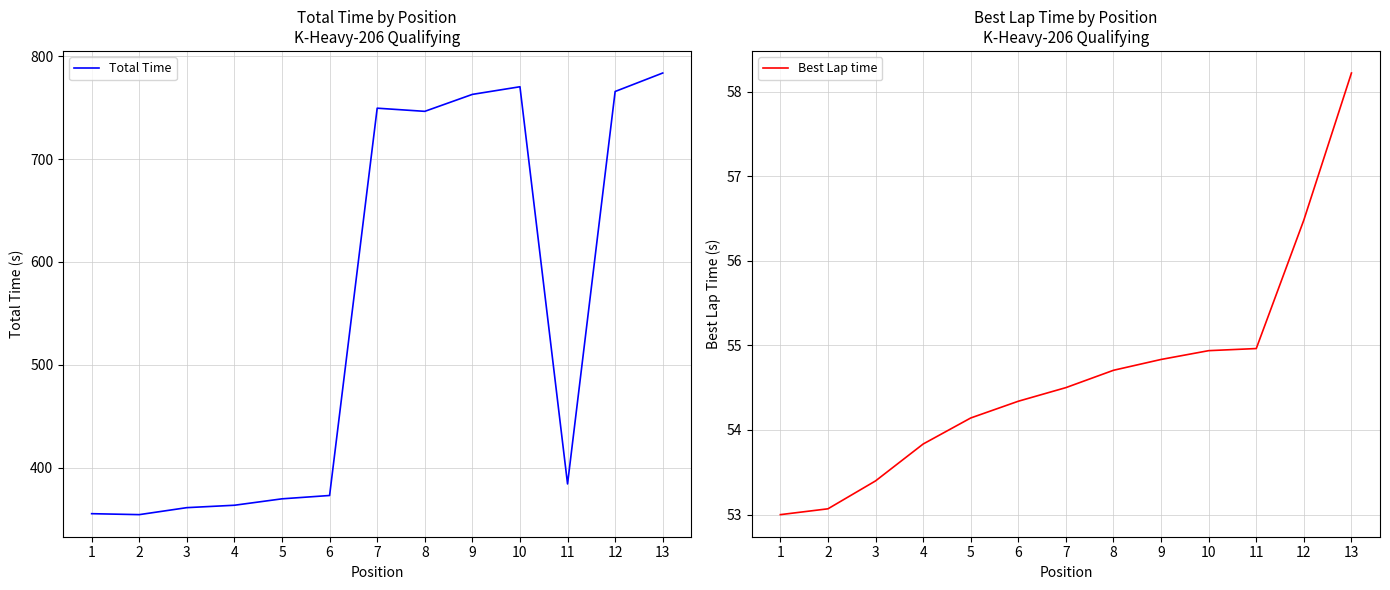

How many distinct data groups are displayed?

2